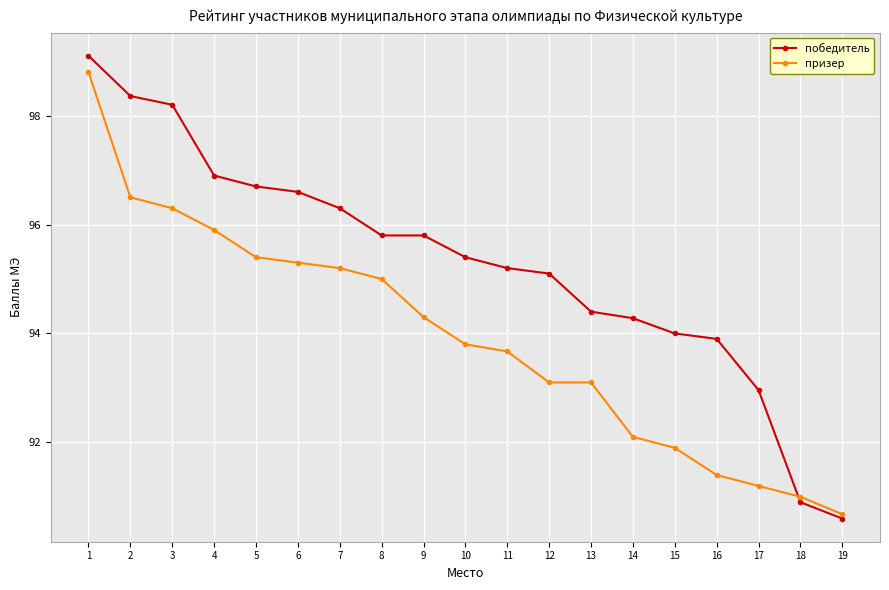

What is the difference between the maximum and minimum values in the призер series?

8.1